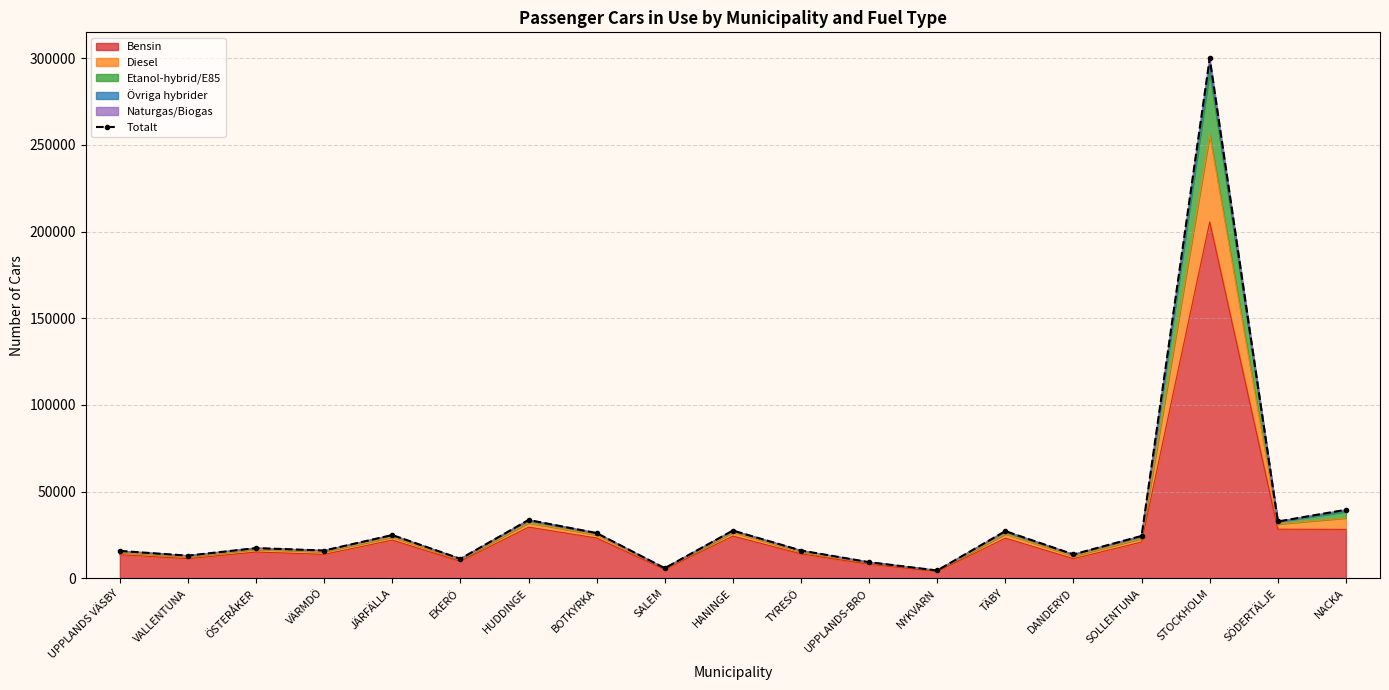

Where is the data nearest to the value 152235?

NACKA